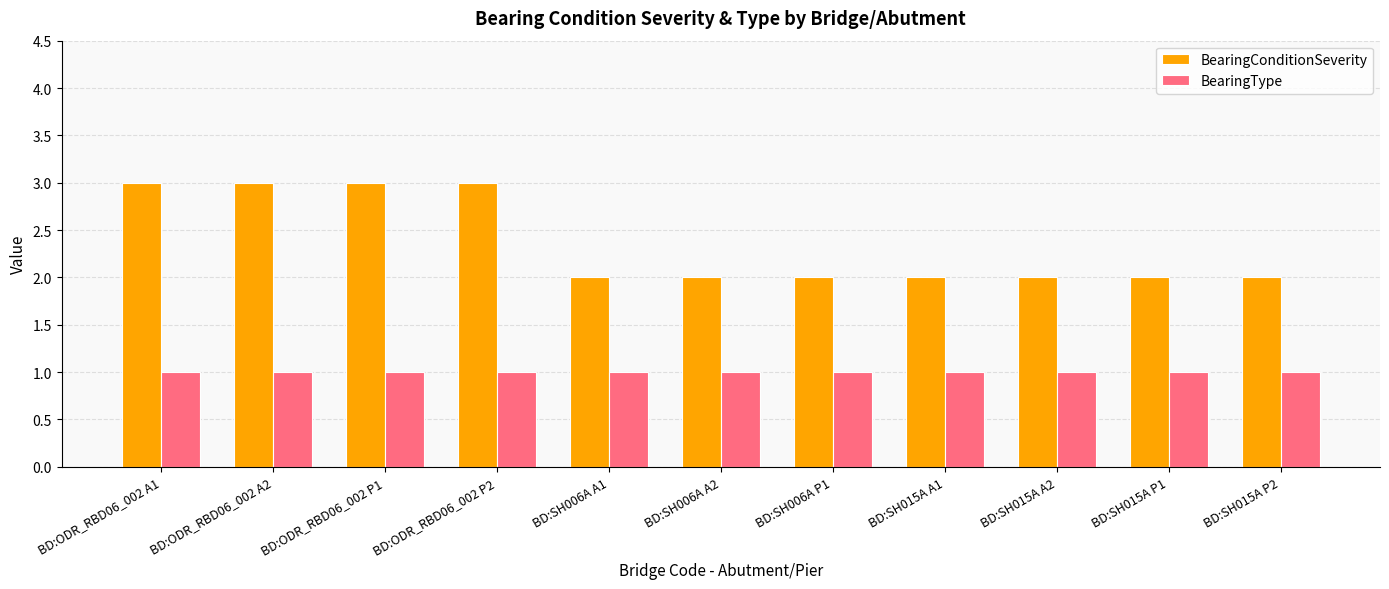

What is the maximum value shown in the chart?

3